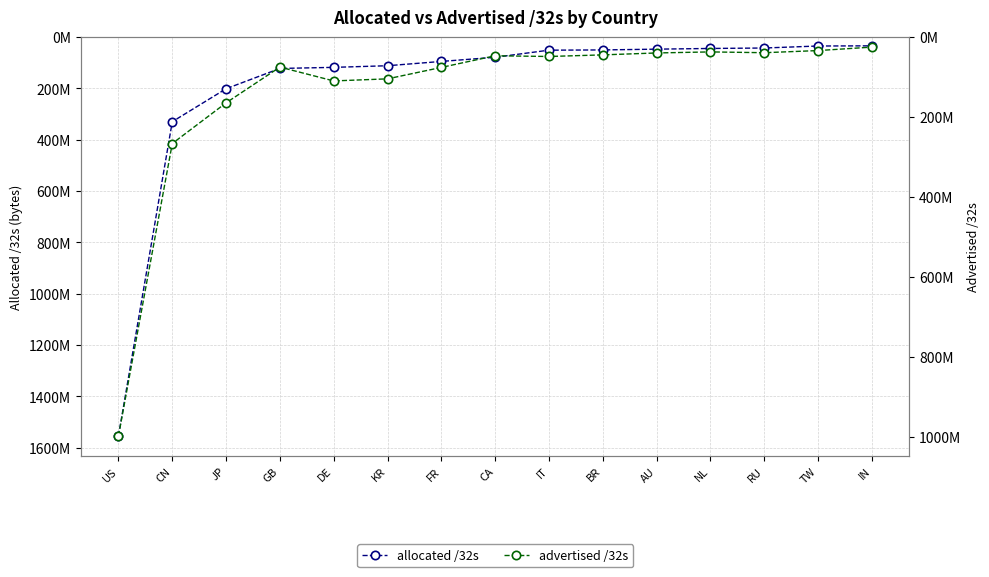

Which has a higher value, CN or KR?

CN